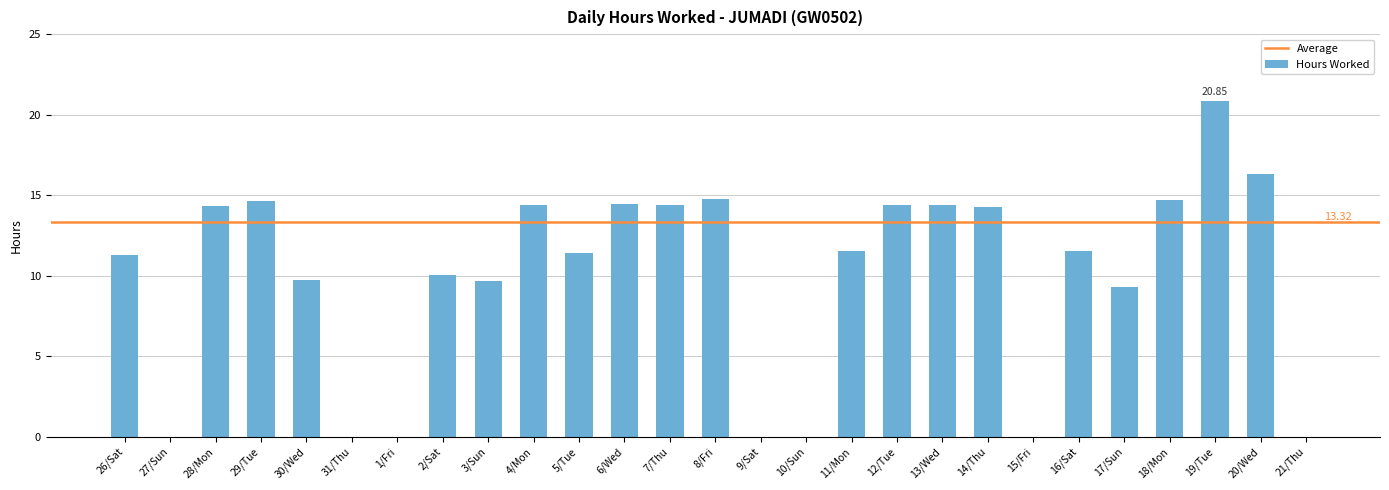

True or false: the data shows 14.4 at 7/Thu.

True